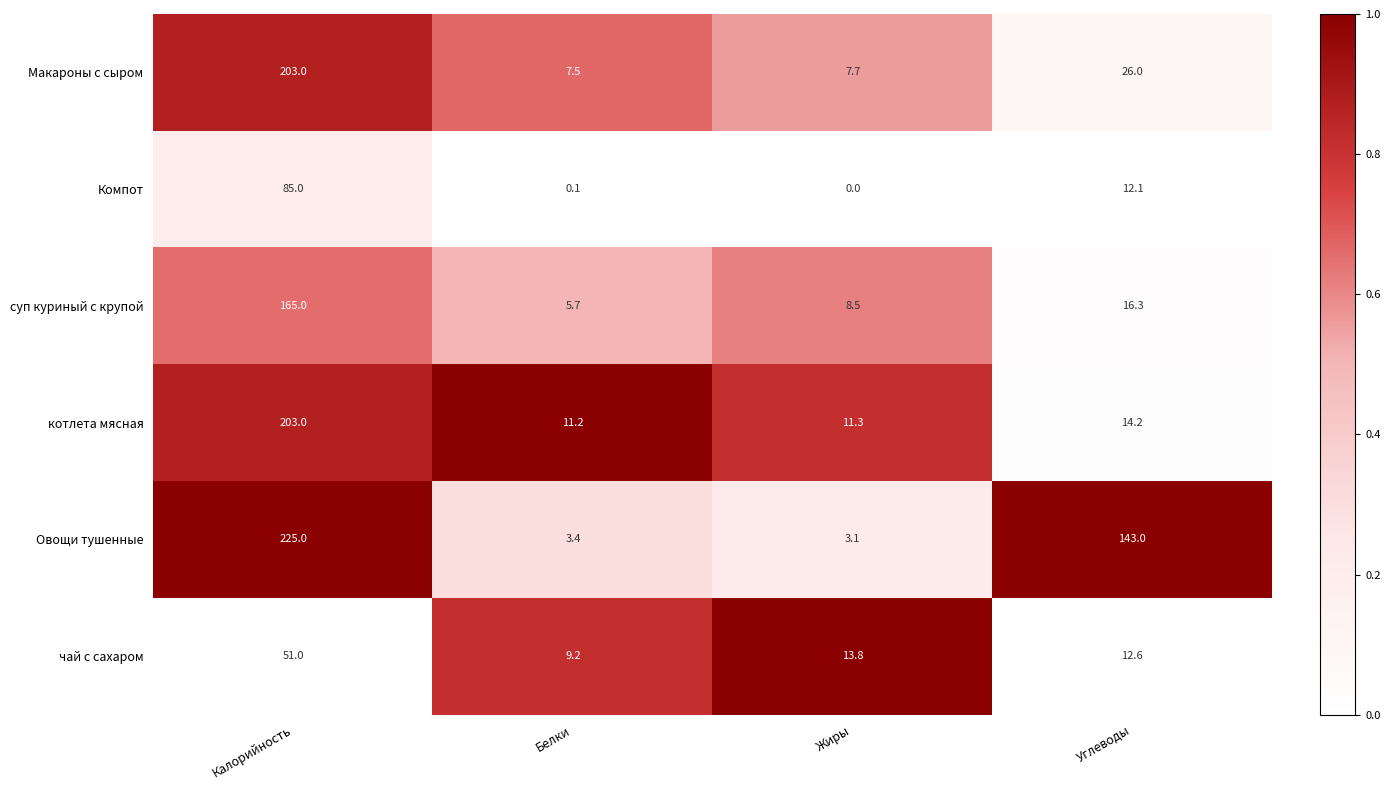

True or false: котлета мясная has a value of 11.2 at Белки.

True